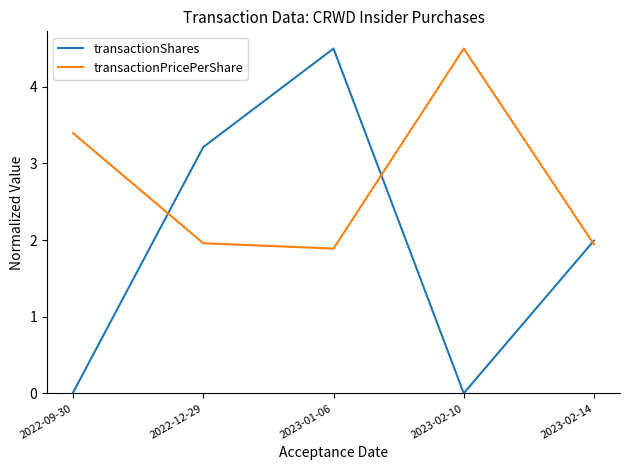

Is the value of transactionShares at 2023-01-06 greater than the value of transactionPricePerShare at 2022-12-29?

Yes